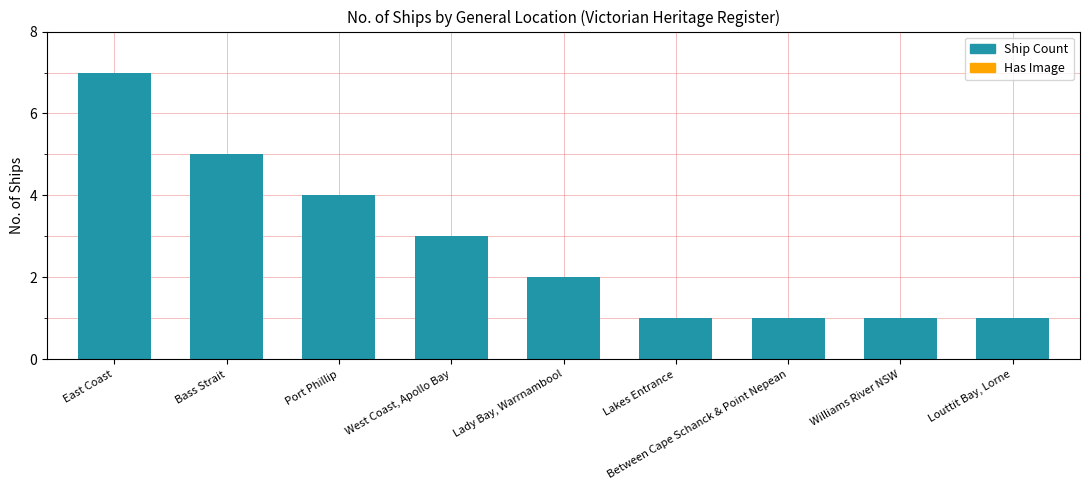

What is the label of the 3rd bar from the right?

Between Cape Schanck & Point Nepean